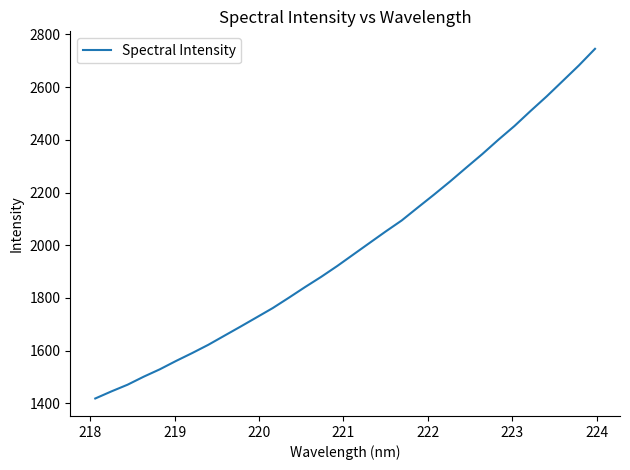

What is the maximum value shown in the chart?

2745.5